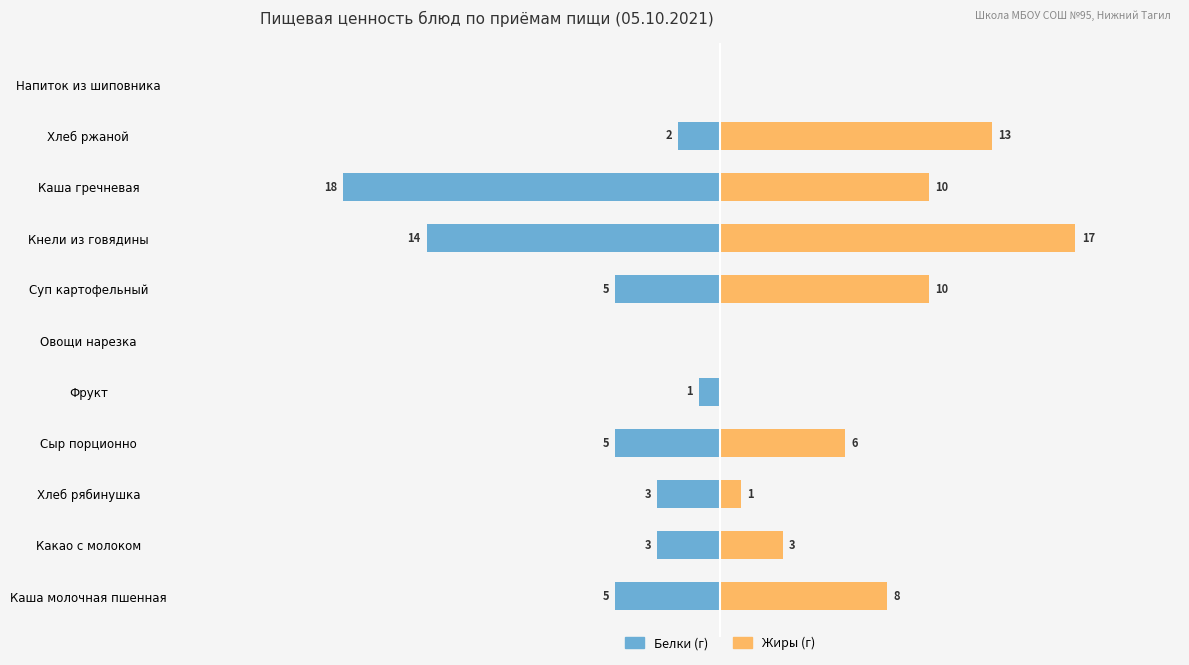

Which series has the widest spread of values?

Белки